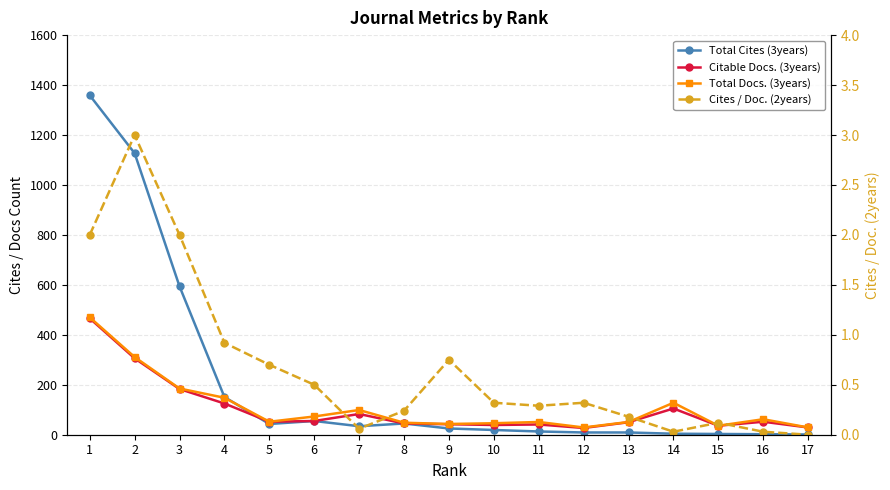

What is the lowest value of the Total Cites (3years) series?

1.0